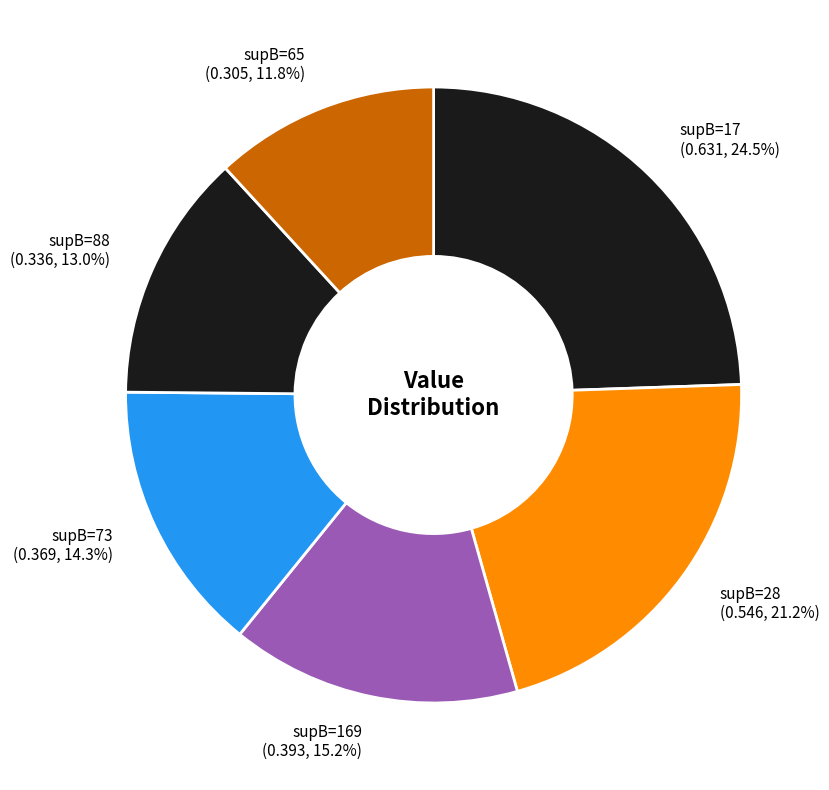

To the nearest percent, what is the combined percentage of supB=28 and supB=169?

36%